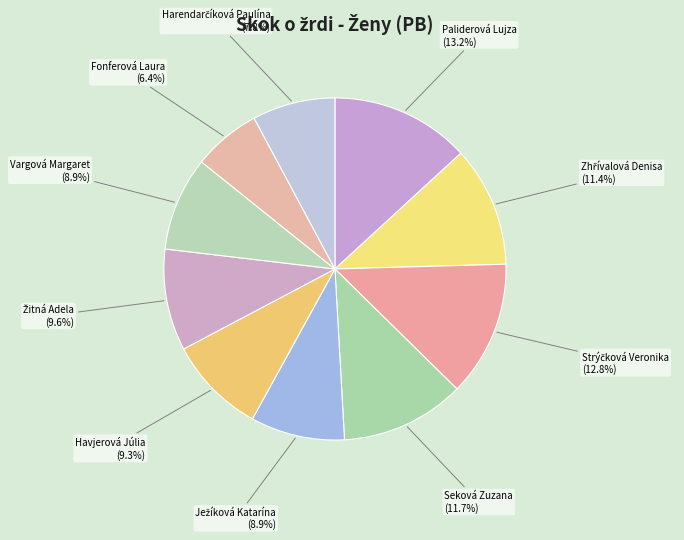

How many slices are in this pie chart?

10